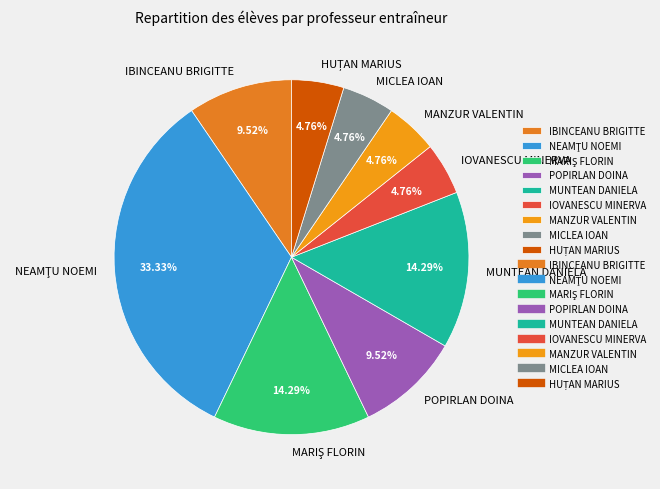

To the nearest percent, what is the average slice percentage?

11%